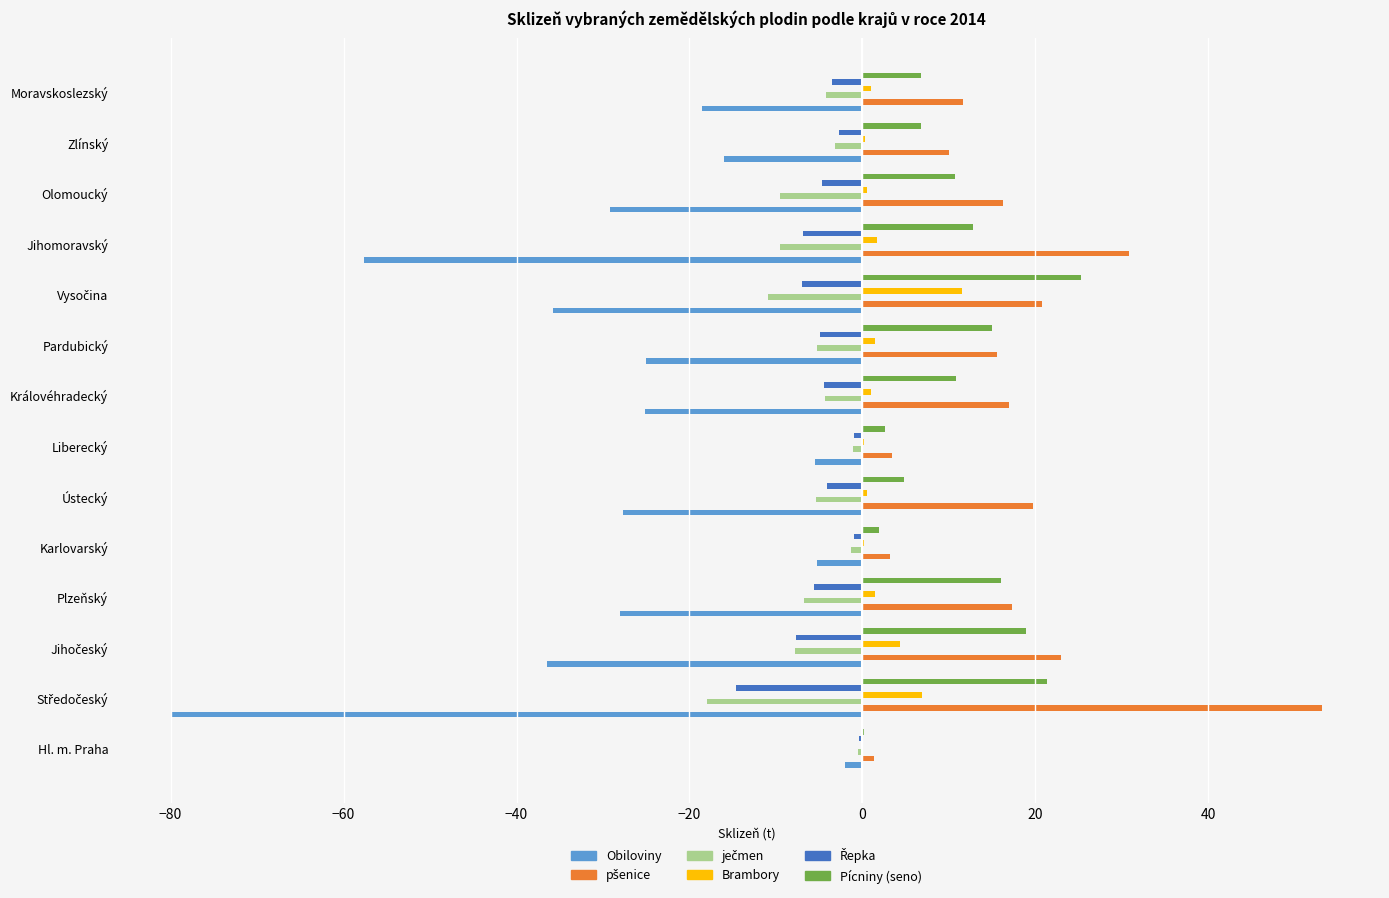

What is the maximum value shown in the chart?

53.2